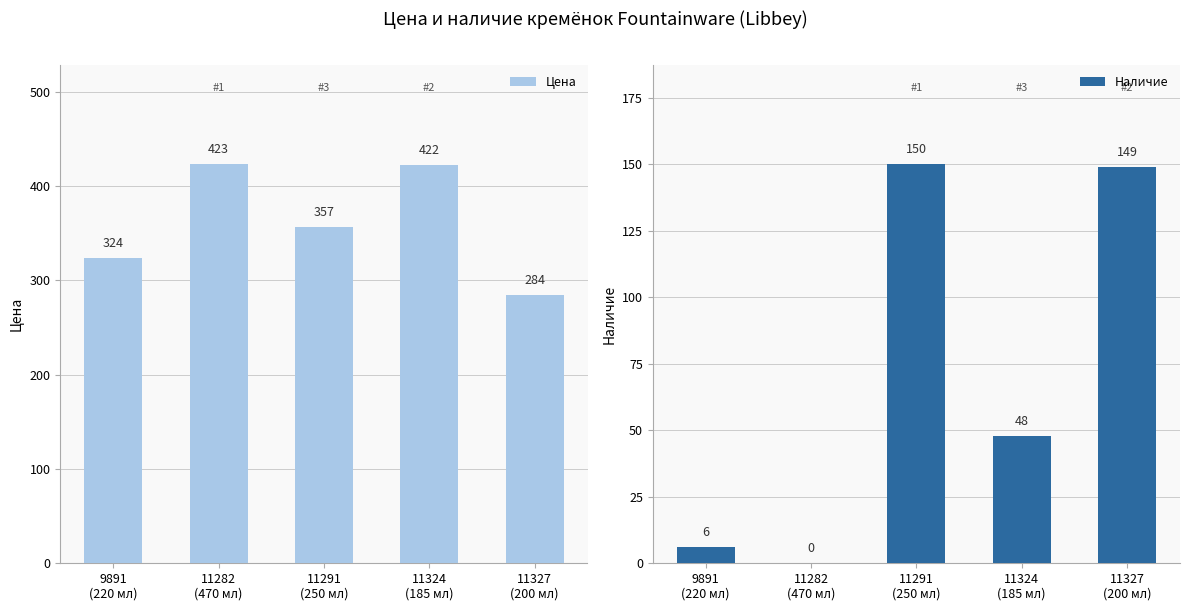

What is the highest value of the Наличие series?

150